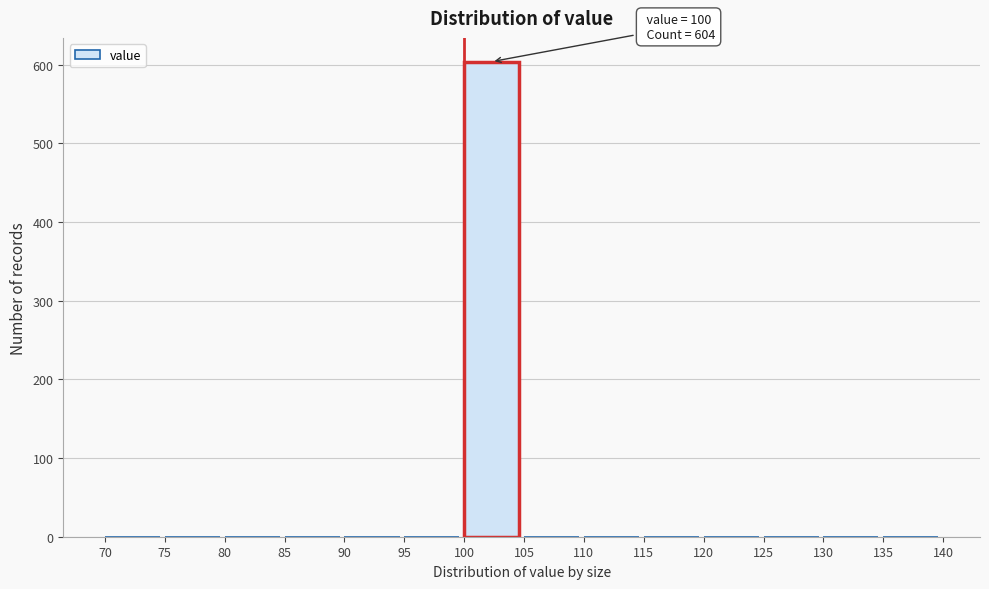

Over which range of the x-axis is the bar tallest?

100 to 105